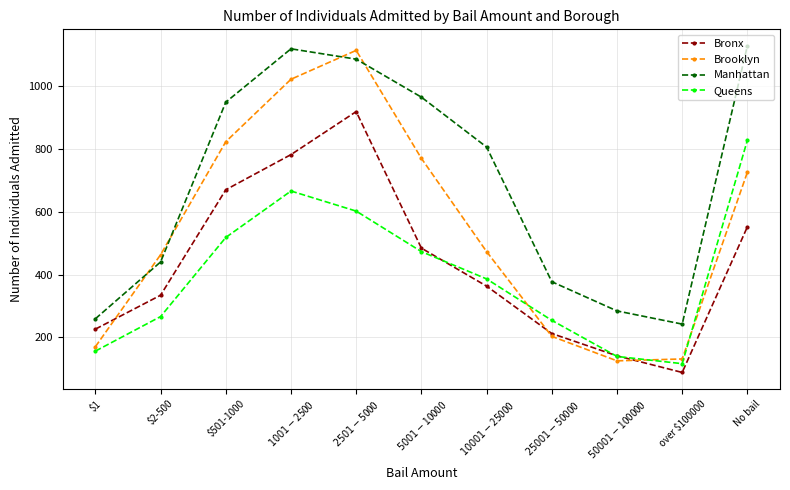

Rank the categories by Bronx value from highest to lowest.

$2501-$5000, $1001-$2500, $501-1000, No bail, $5001-$10000, $10001-$25000, $2-500, $1, $25001-$50000, $50001-$100000, over $100000